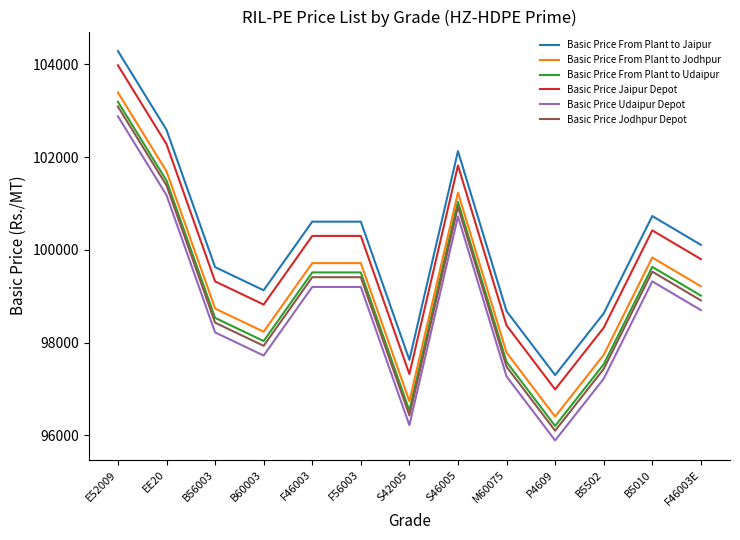

At which category is the sum across all series the highest?

E52009